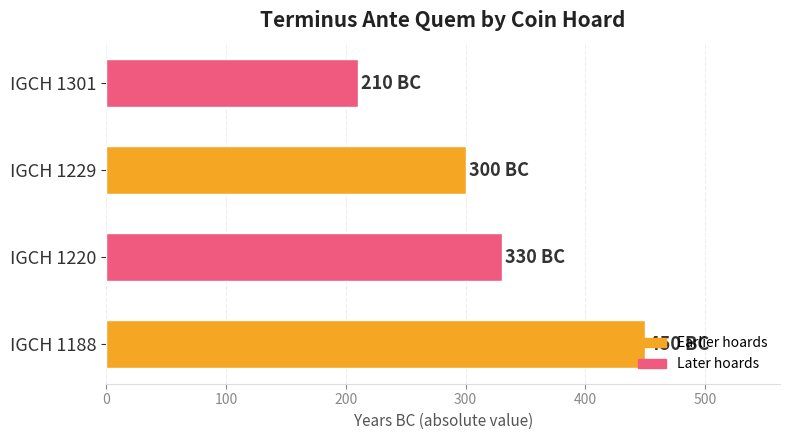

What is the difference between the values at IGCH 1188 and IGCH 1220?

120